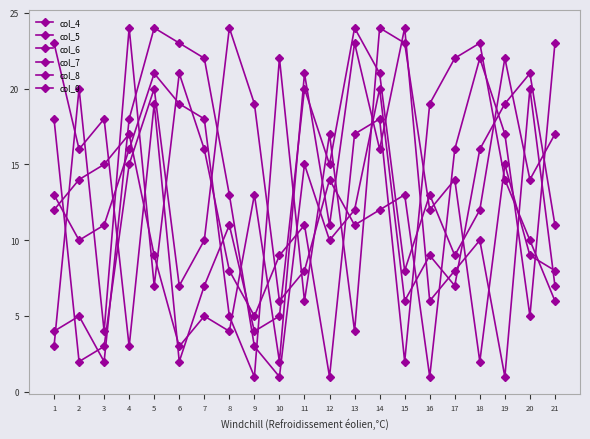

What is the difference between the maximum and second lowest values in the col_8 series?

22